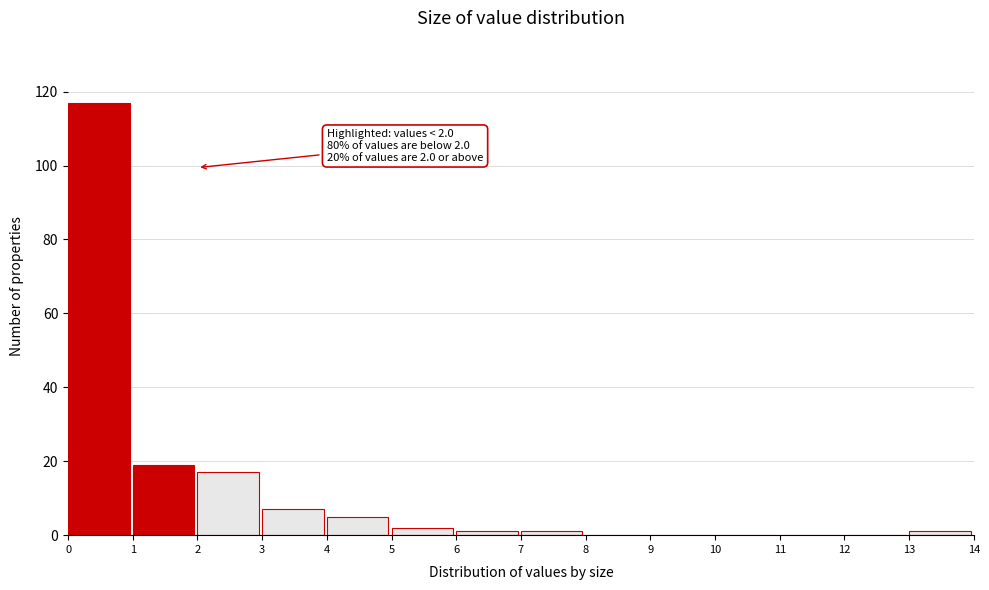

Which range on the x-axis has the tallest bar?

0 to 1